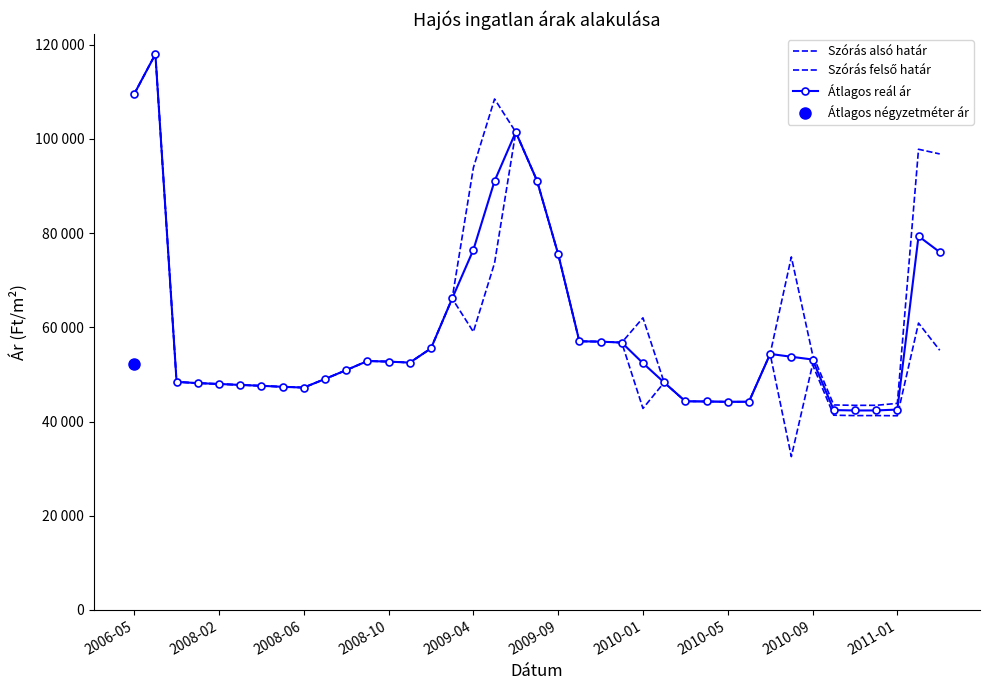

True or false: Szórás alsó határ and Átlagos reál ár cross at least once.

False